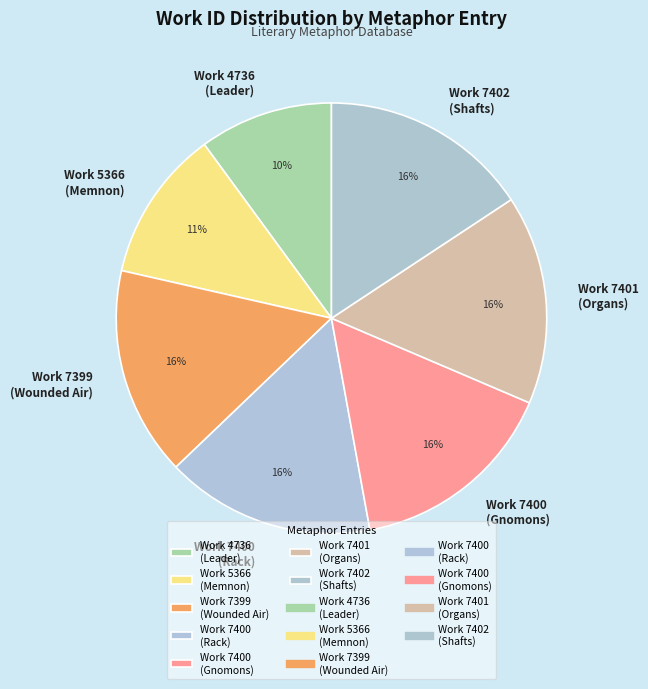

Between Work 7401 (Organs) and Work 4736 (Leader), which is larger?

Work 7401 (Organs)